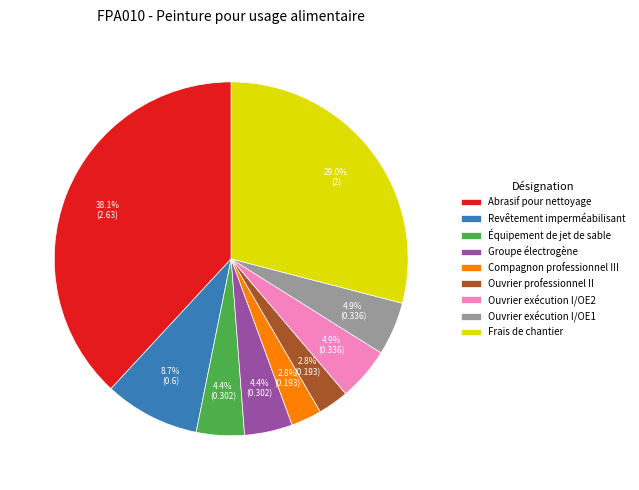

To the nearest percent, what portion does Compagnon professionnel III represent?

3%